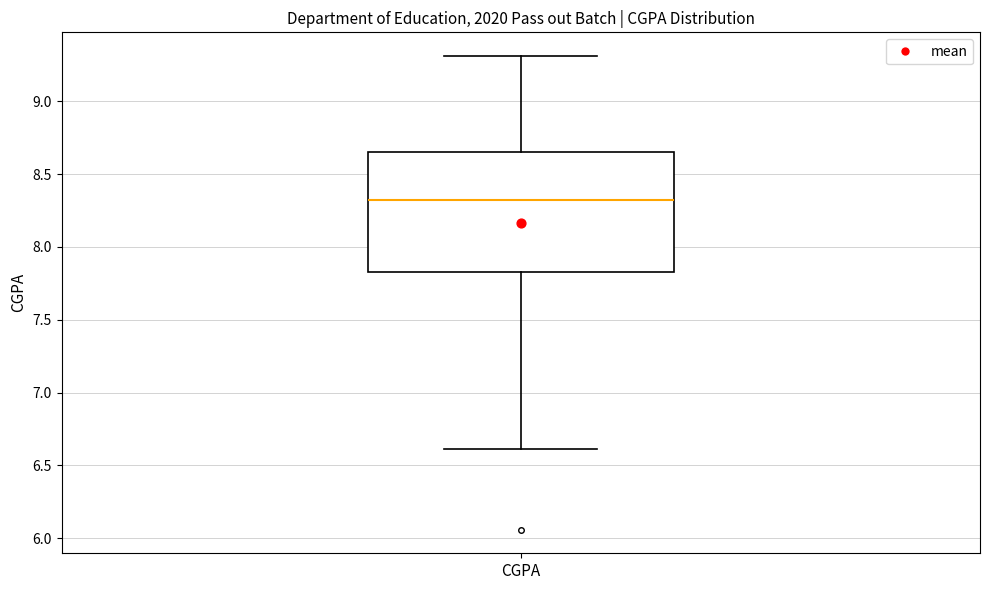

Where does the upper whisker of the box for CGPA end on the y-axis? The values are not printed on the chart, so give them approximately, as read against the axis.

9.30